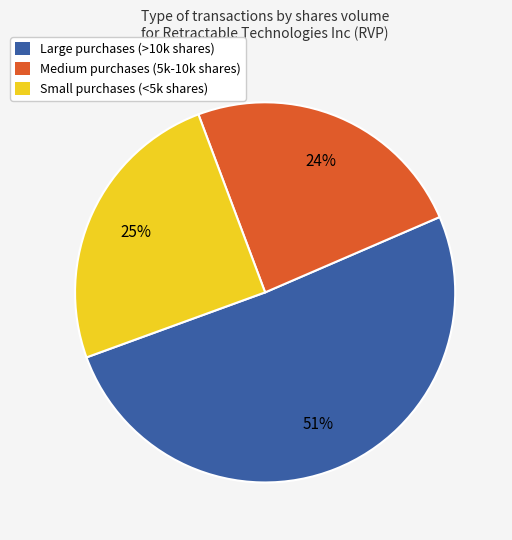

Which category has the smallest portion of the pie?

Medium purchases (5k-10k shares)